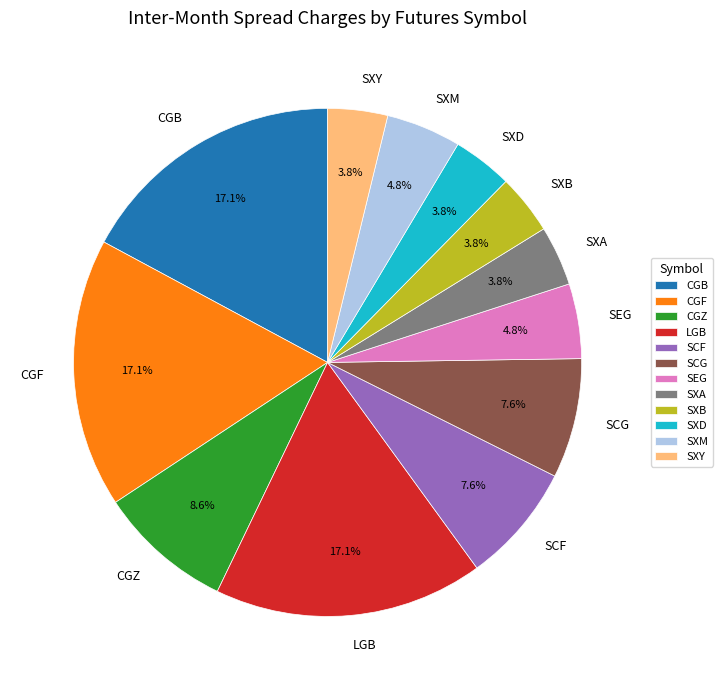

To the nearest percent, what percentage of the pie is SCG?

8%